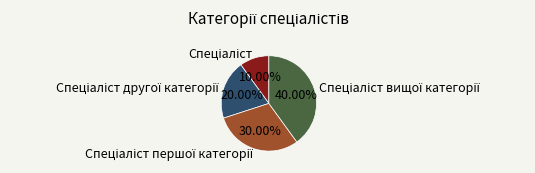

Is there a majority slice in this chart?

No